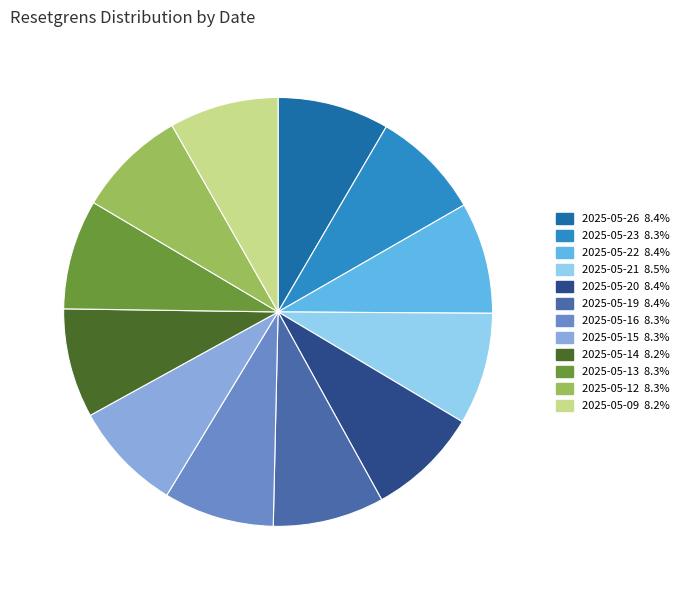

Do 2025-05-15 and 2025-05-26 together represent more than half of the pie?

No